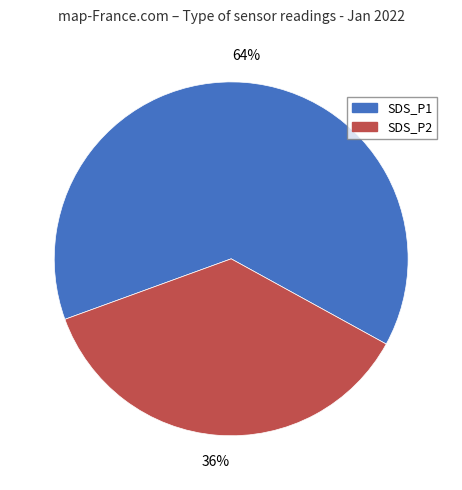

To the nearest percent, what percentage of the pie is SDS_P1?

64%